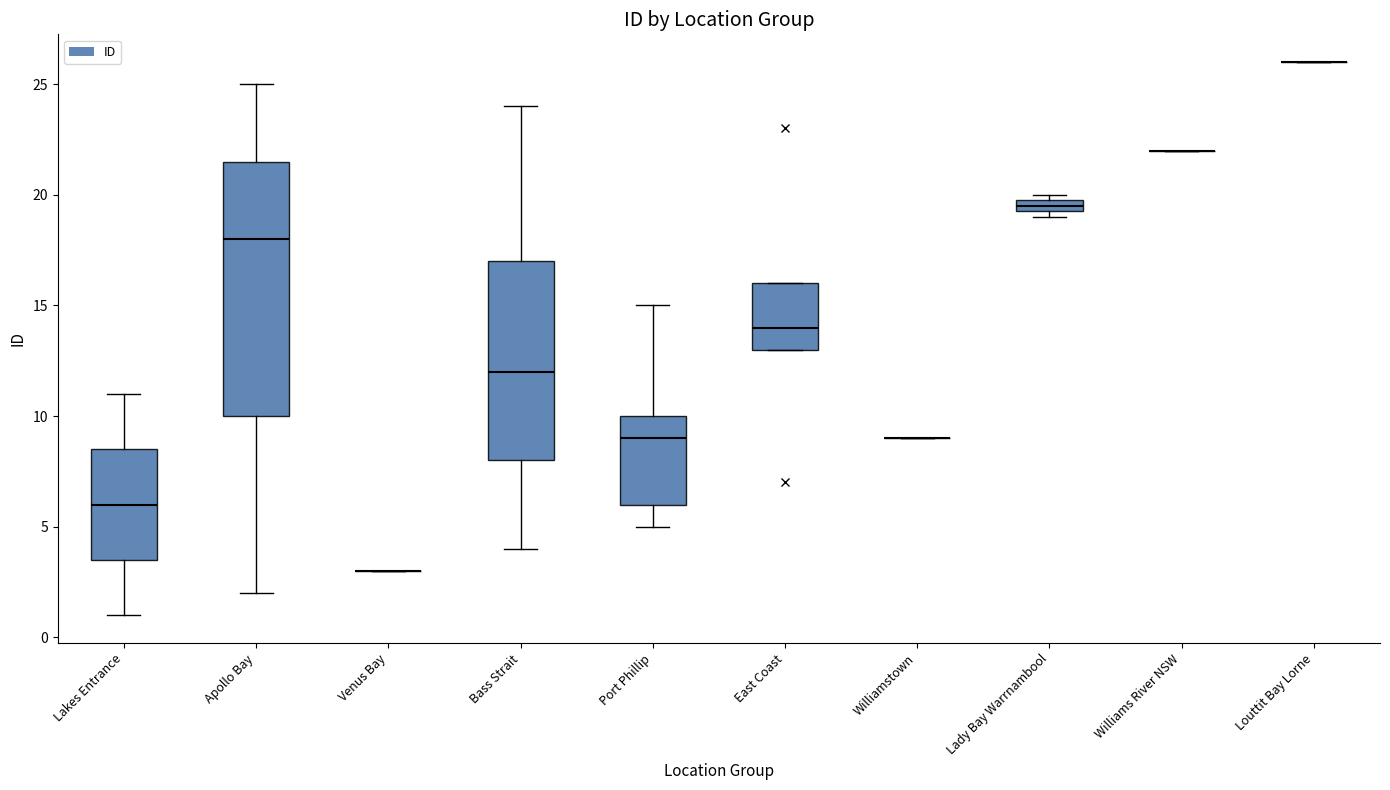

Which box is the tallest, from its lower edge to its upper edge?

Apollo Bay